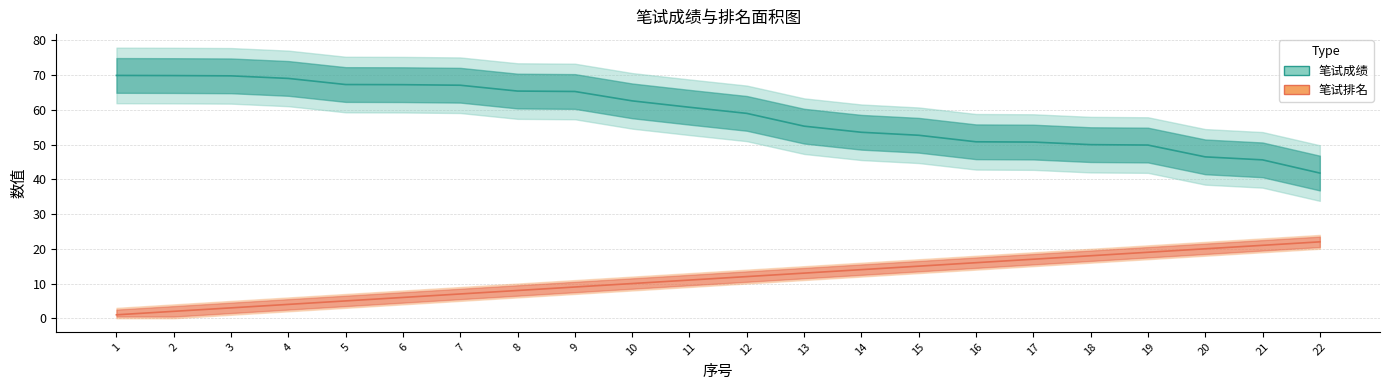

Is it true that 笔试排名 equals 3.0 at 15?

False